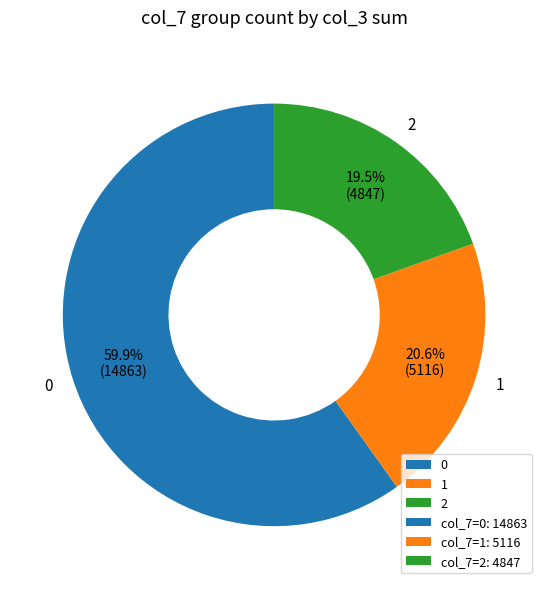

Rank the categories by value from lowest to highest.

2, 1, 0